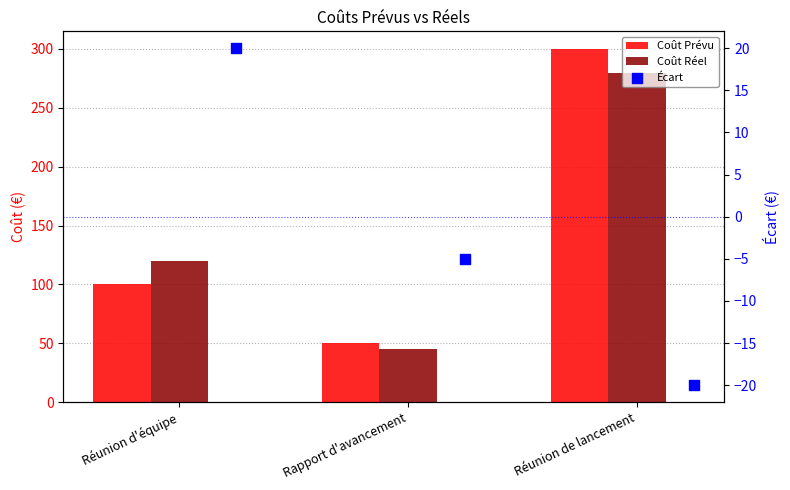

Which series has the largest total across all categories?

Coût Prévu